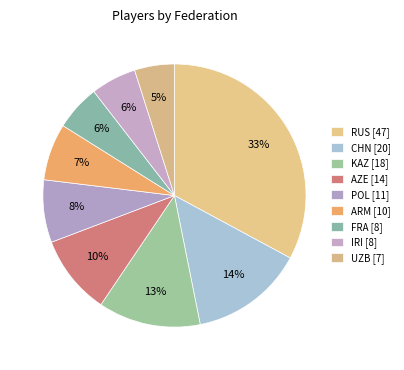

How many segments does this pie chart have?

9